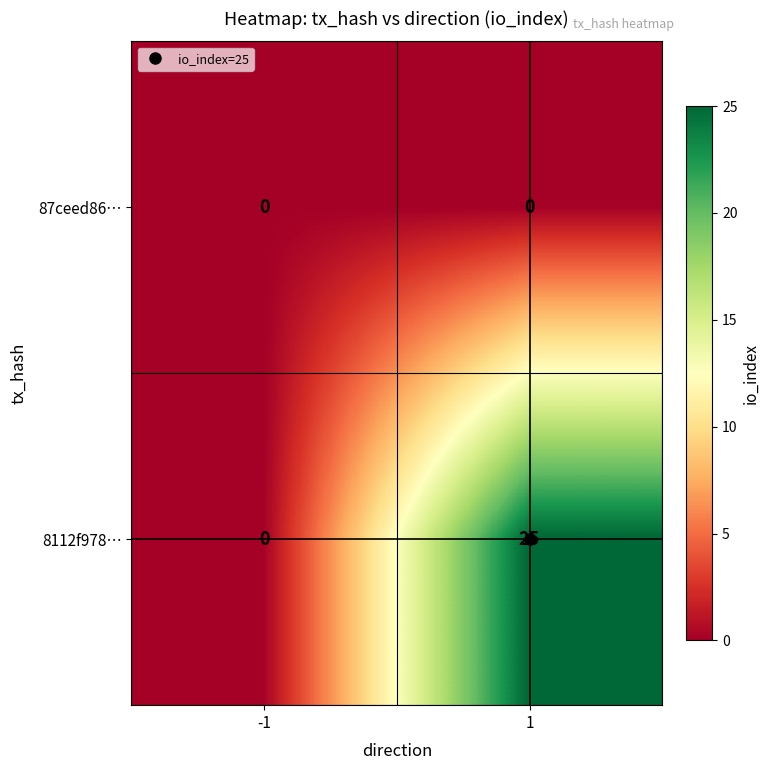

What is the total value across all series at 1?

25